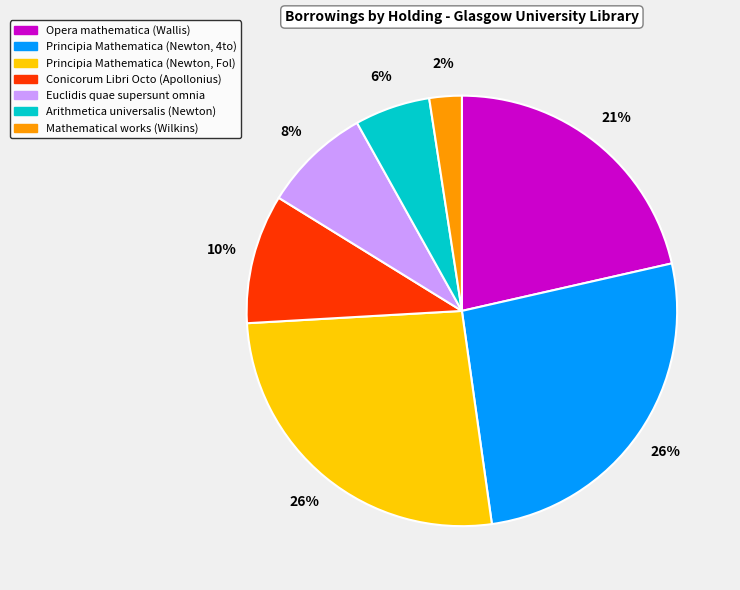

To the nearest percent, what percentage of the pie is Principia Mathematica (Newton, Fol)?

26%